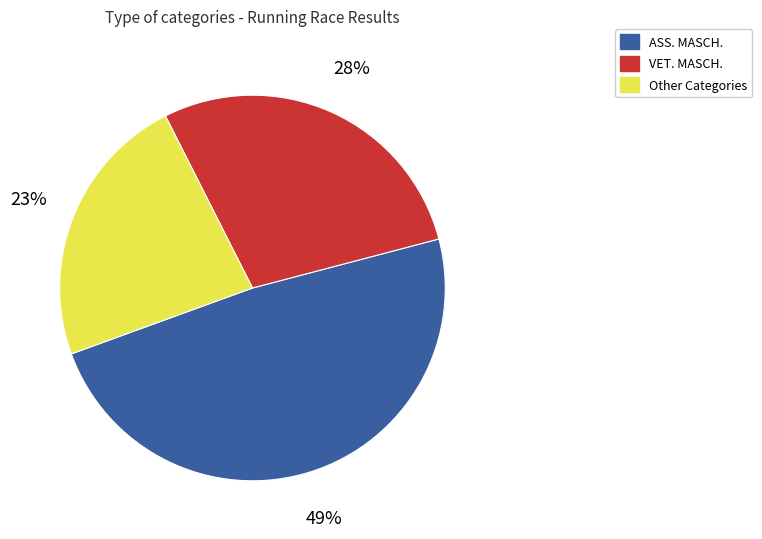

To the nearest percent, what is the average slice percentage?

33%